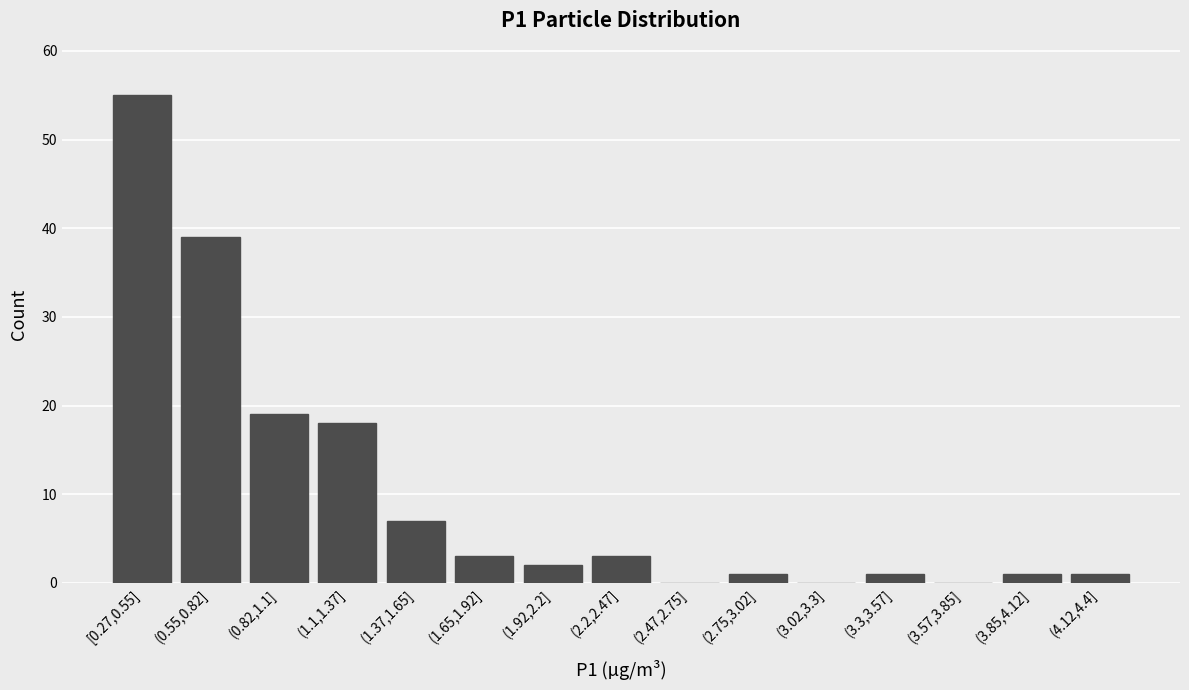

Reading right to left, extract all data points from this chart.

(4.12,4.4]=1	(3.85,4.12]=1	(3.57,3.85]=0	(3.3,3.57]=1	(3.02,3.3]=0	(2.75,3.02]=1	(2.47,2.75]=0	(2.2,2.47]=3	(1.92,2.2]=2	(1.65,1.92]=3	(1.37,1.65]=7	(1.1,1.37]=18	(0.82,1.1]=19	(0.55,0.82]=39	[0.27,0.55]=55